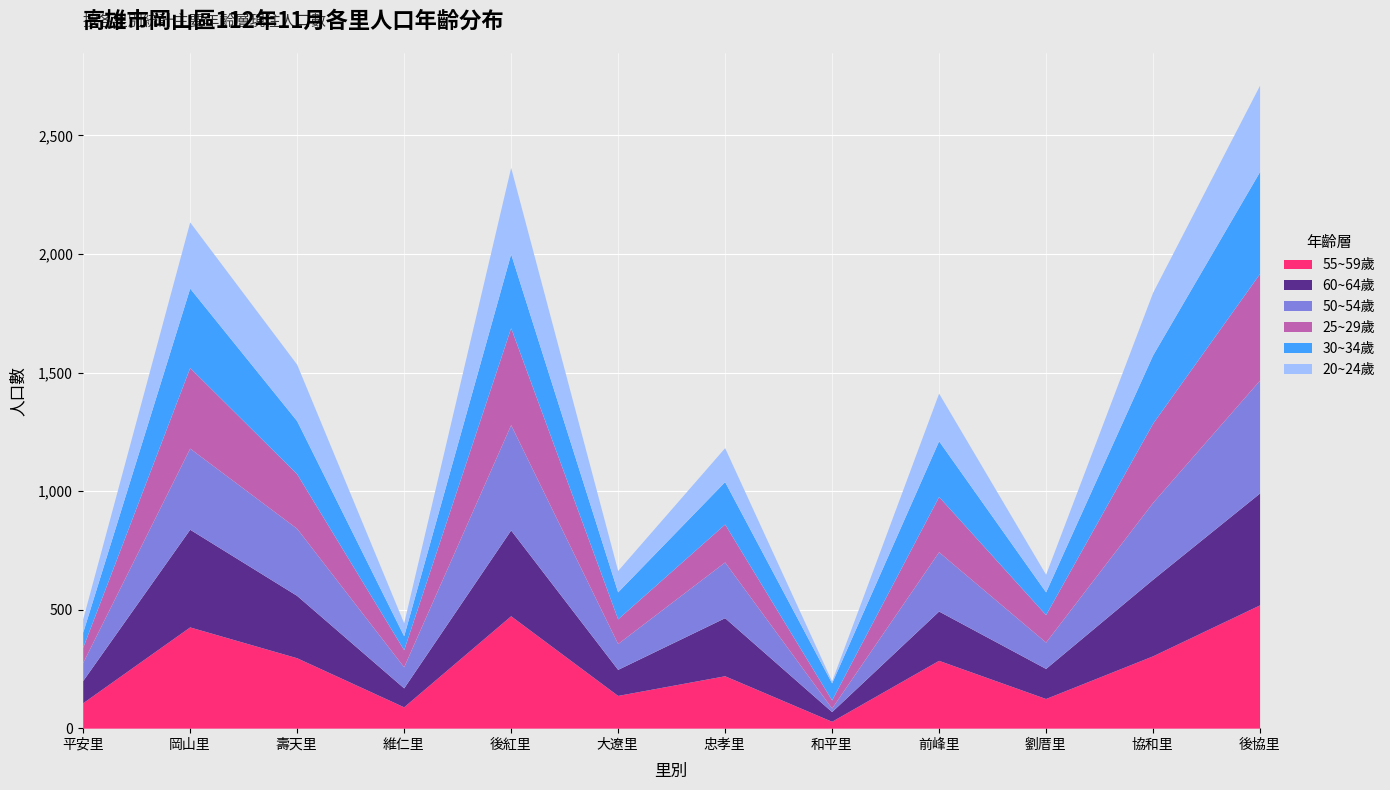

True or false: 55~59歲 has a value of 427 at 岡山里.

True